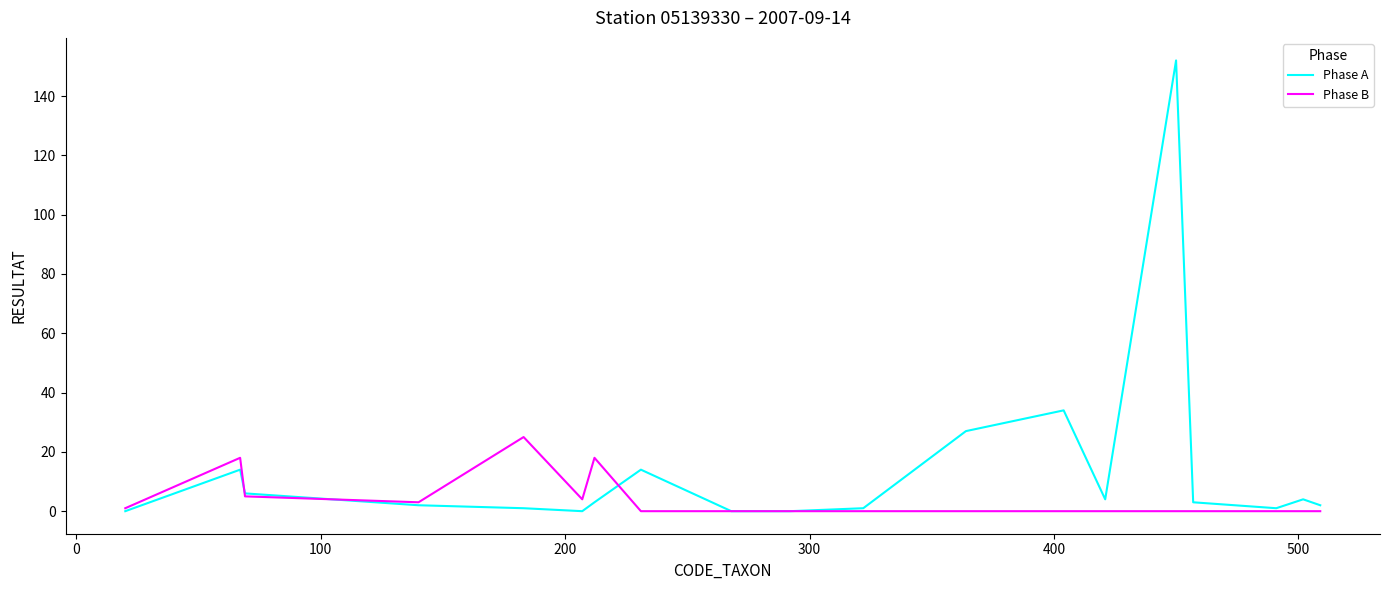

Which series has the largest total across all categories?

Phase A